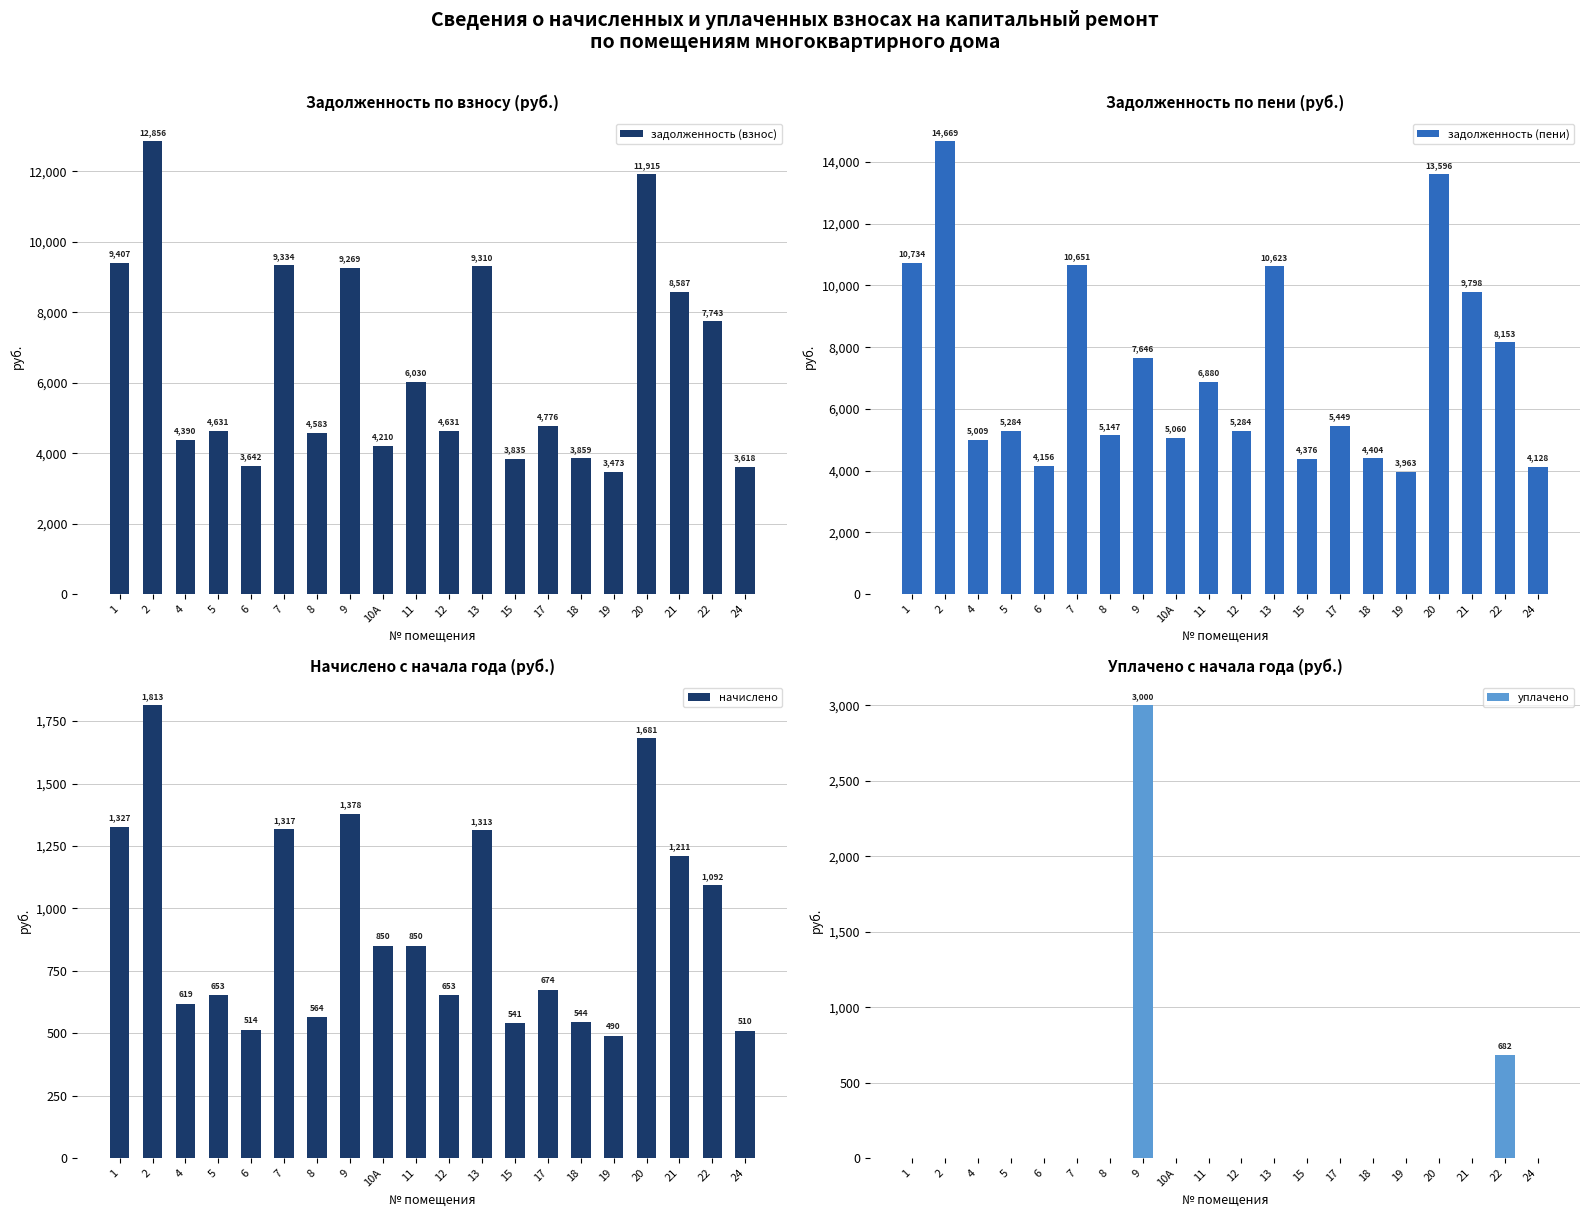

What are all the series names shown in the legend?

задолженность (взнос), задолженность (пени), начислено, уплачено